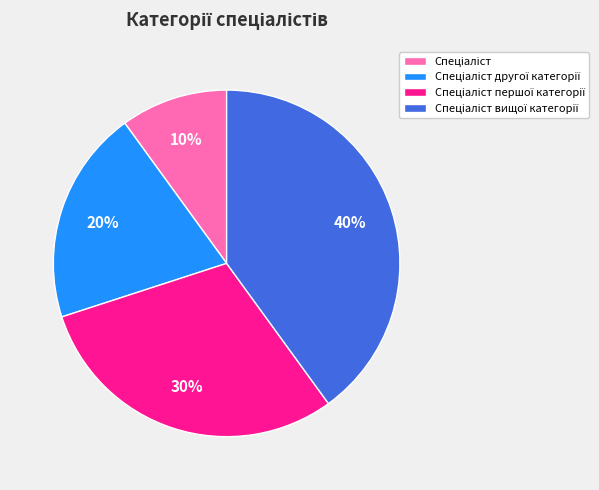

Is there any slice that represents more than half of the pie?

No